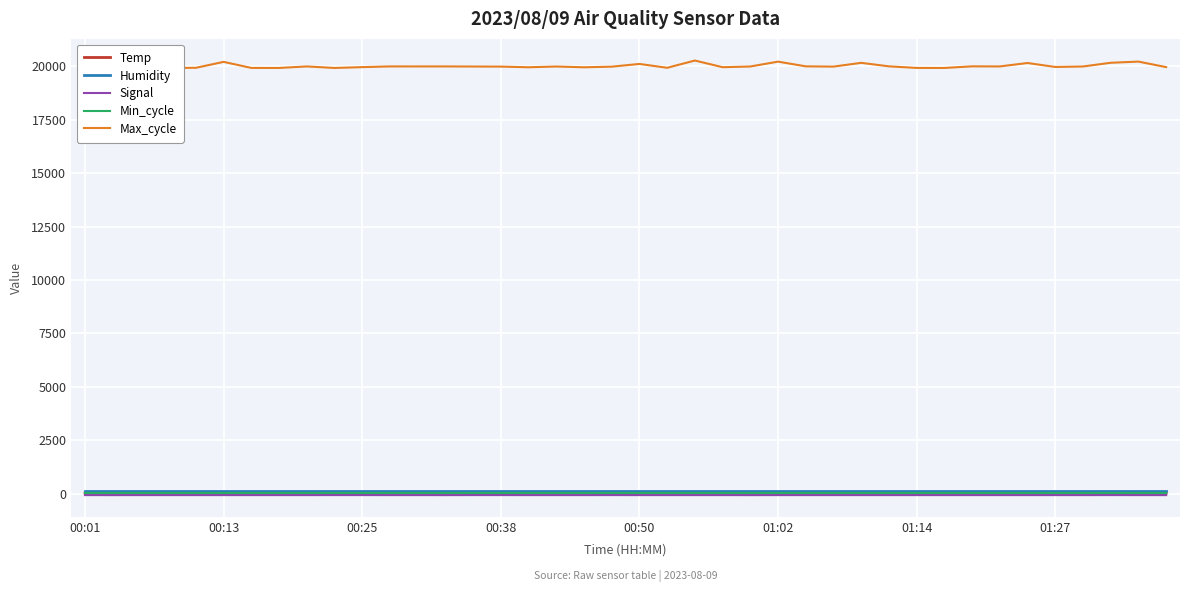

Which series changed the most between 27 and 28?

Max_cycle